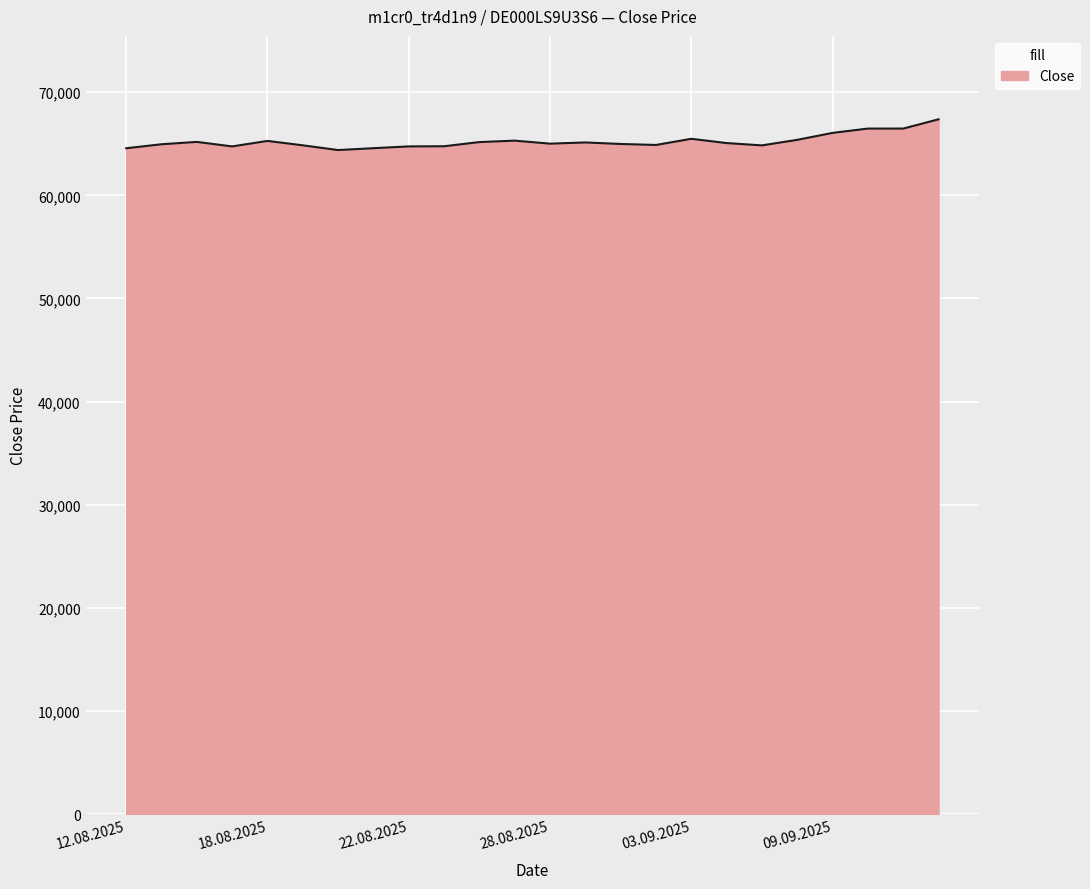

What is the difference between the maximum and minimum values?

2980